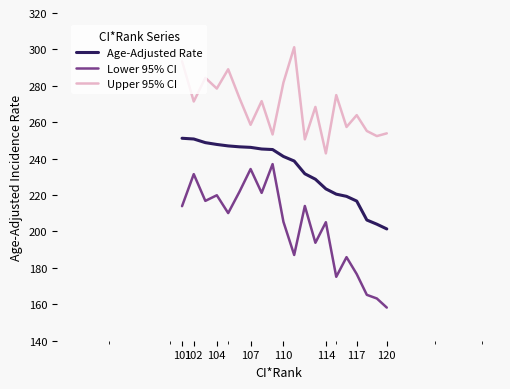

True or false: Upper 95% CI and Age-Adjusted Rate intersect in this chart.

False